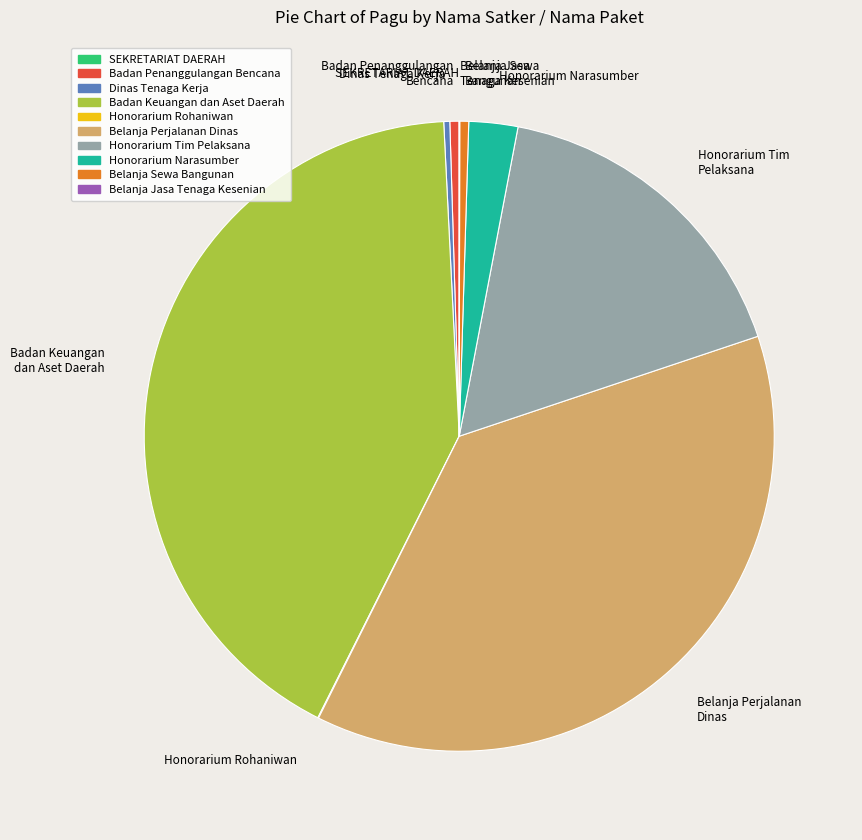

Is there any slice that represents more than half of the pie?

No